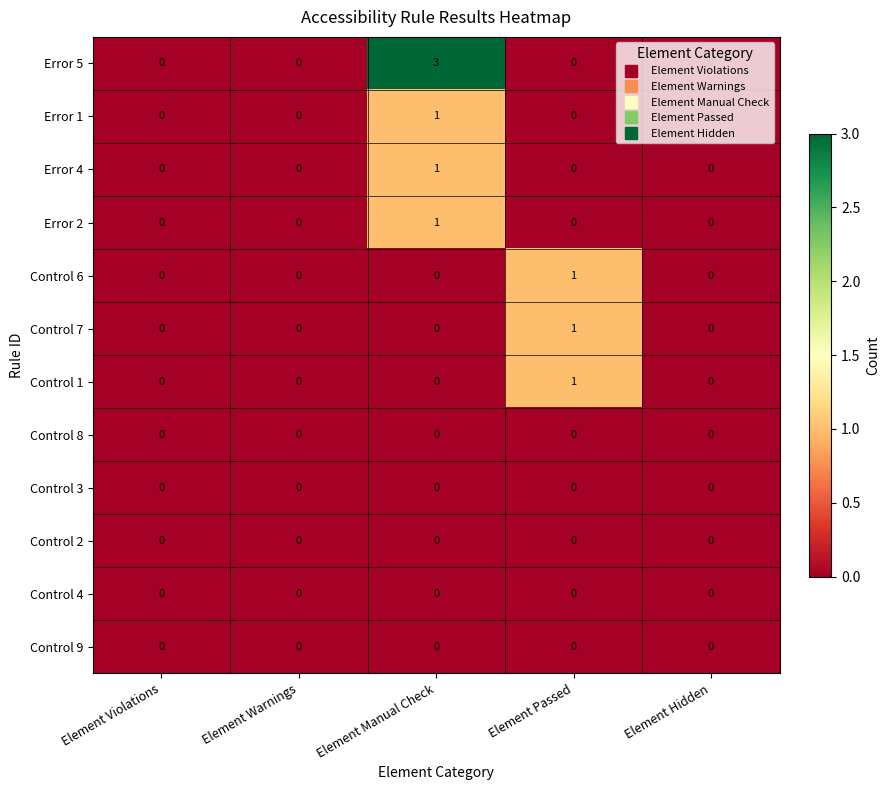

The value of Control 2 at Element Manual Check is 0. True or false?

True